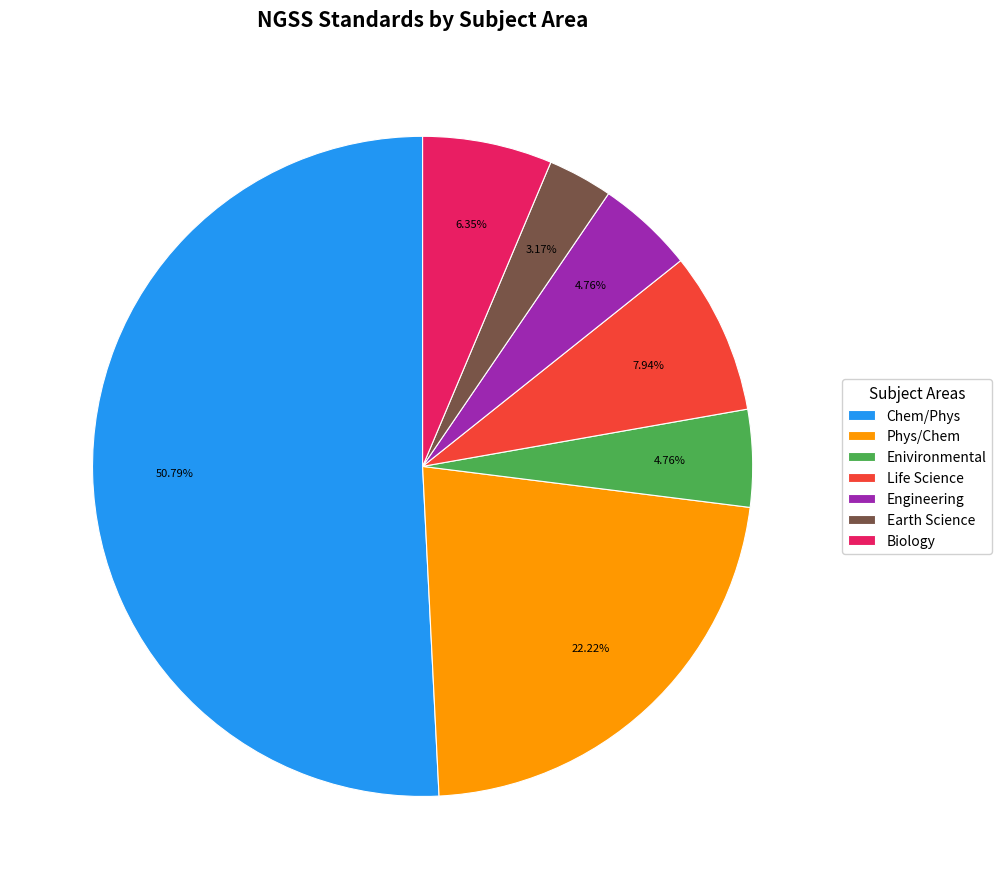

Which has a higher value, Enivironmental or Chem/Phys?

Chem/Phys